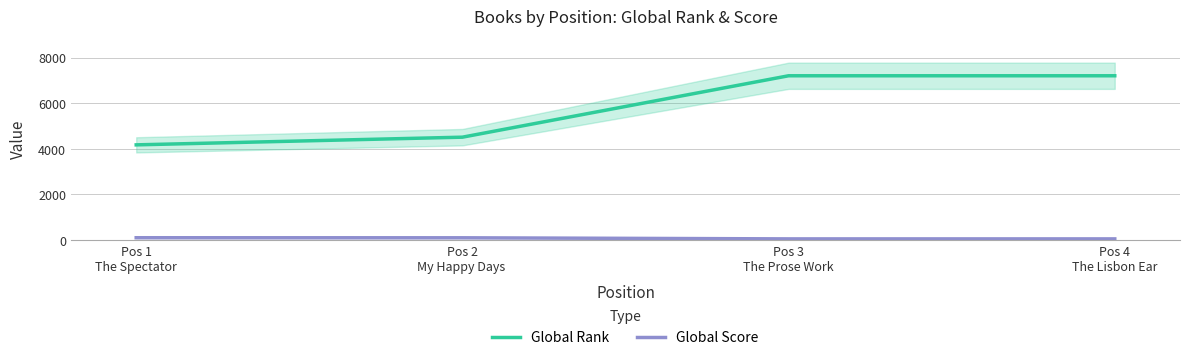

Which series has the widest spread of values?

Global Rank